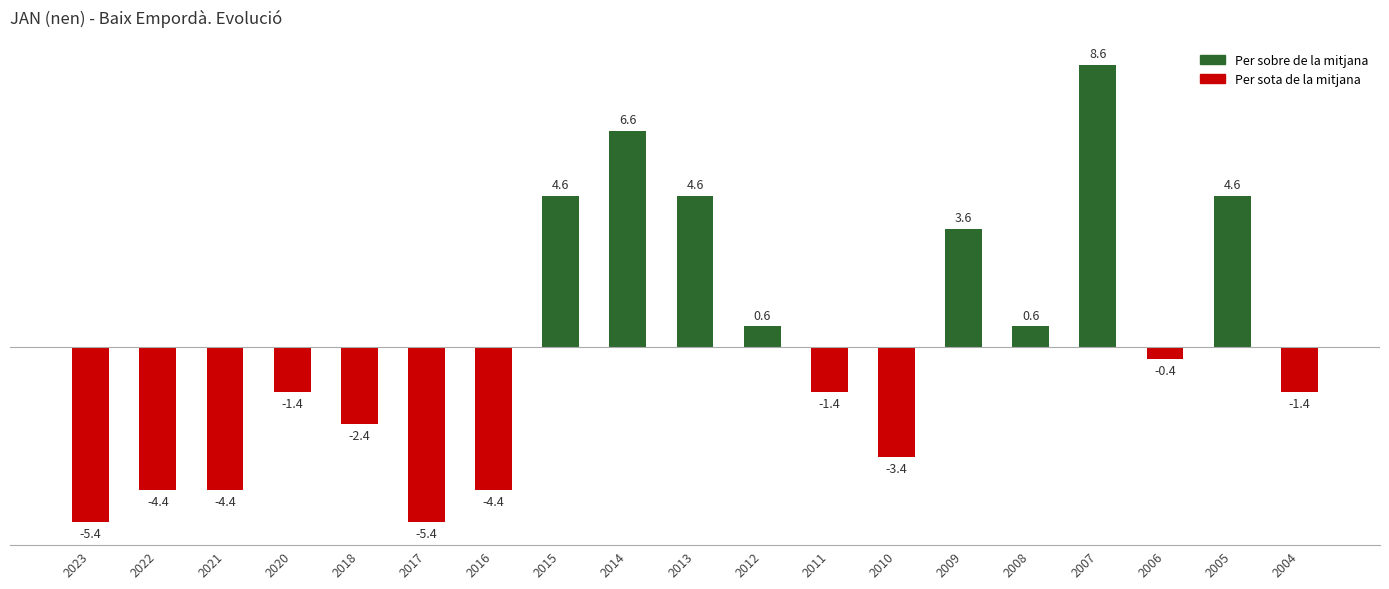

Which has a higher value, 2009 or 2020?

2009